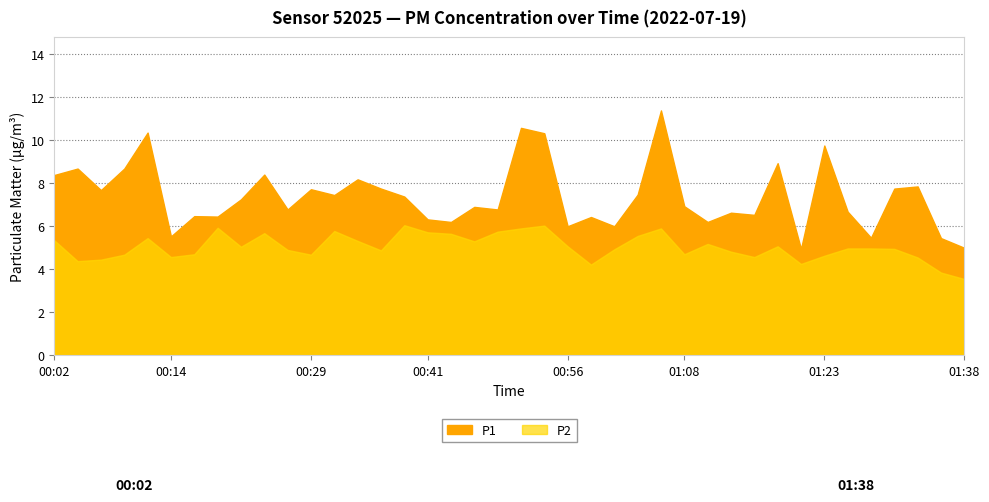

The value of P2 at 00:56 is 5.1. True or false?

True